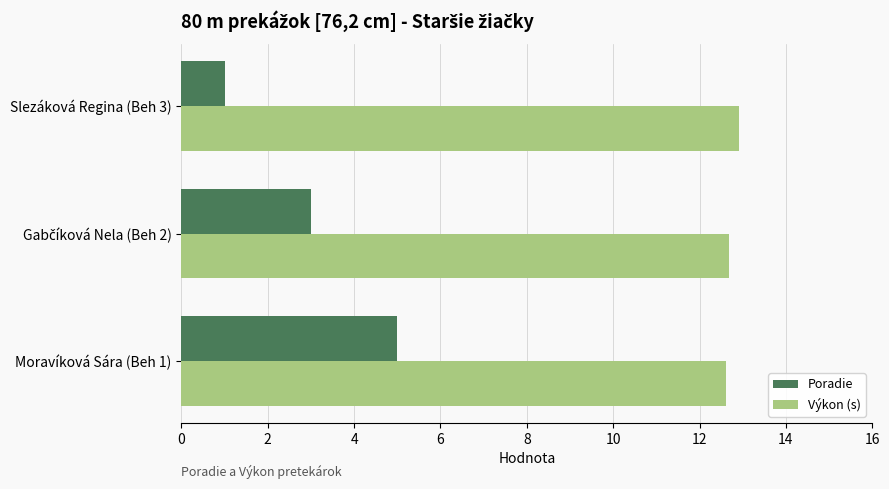

Which series has the widest spread of values?

Poradie